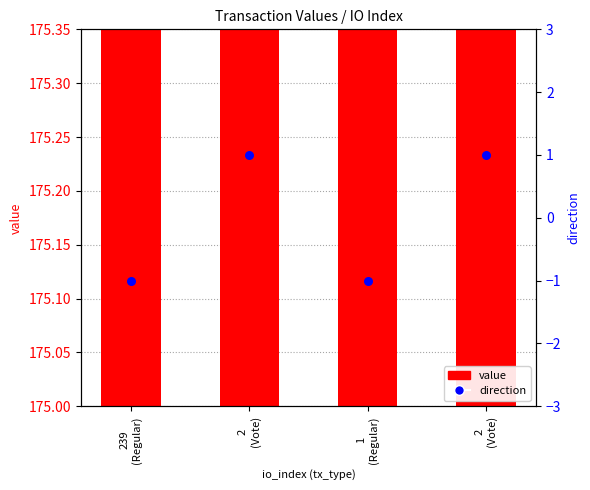

Which series has the largest Y range (max minus min)?

direction